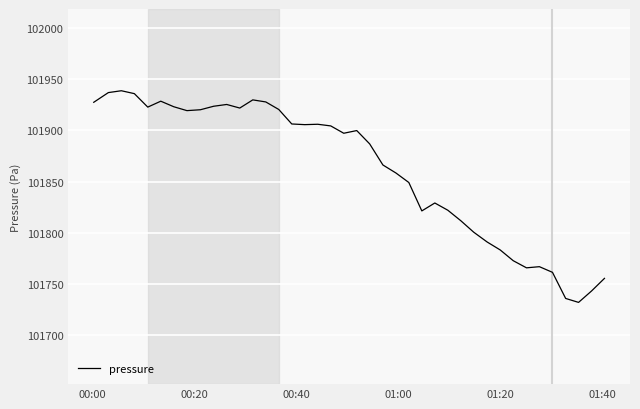

What is the maximum value shown in the chart?

101938.9